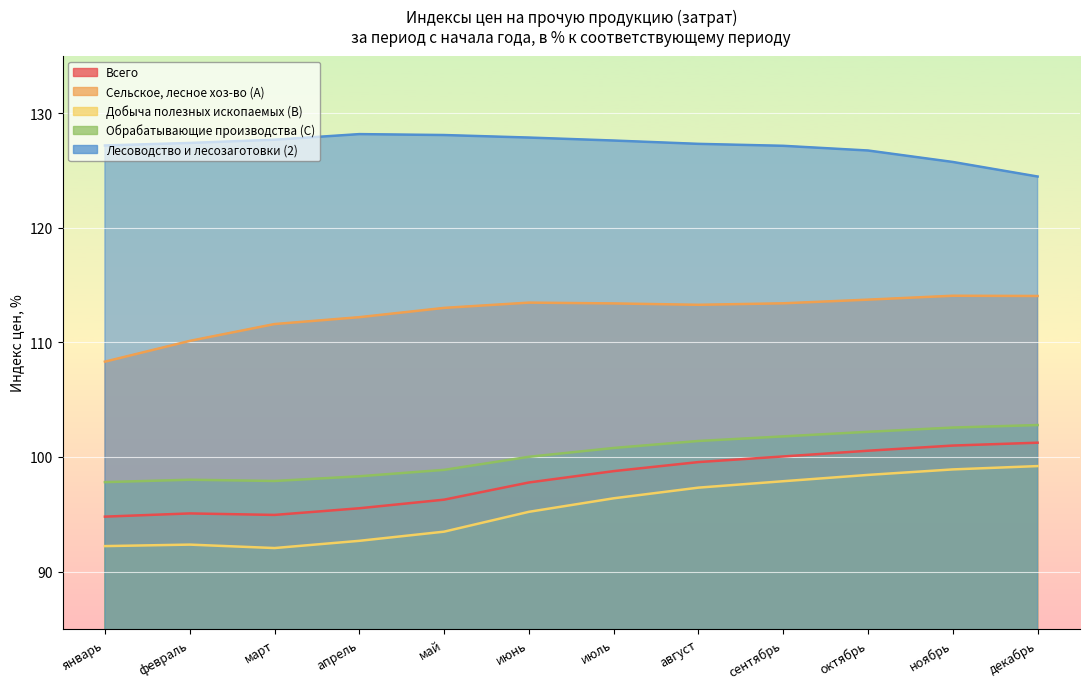

The value of C at февраль is 98.0. True or false?

True